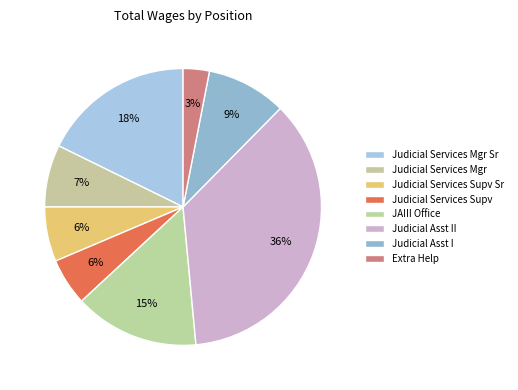

True or false: Extra Help accounts for 3% of the total.

True